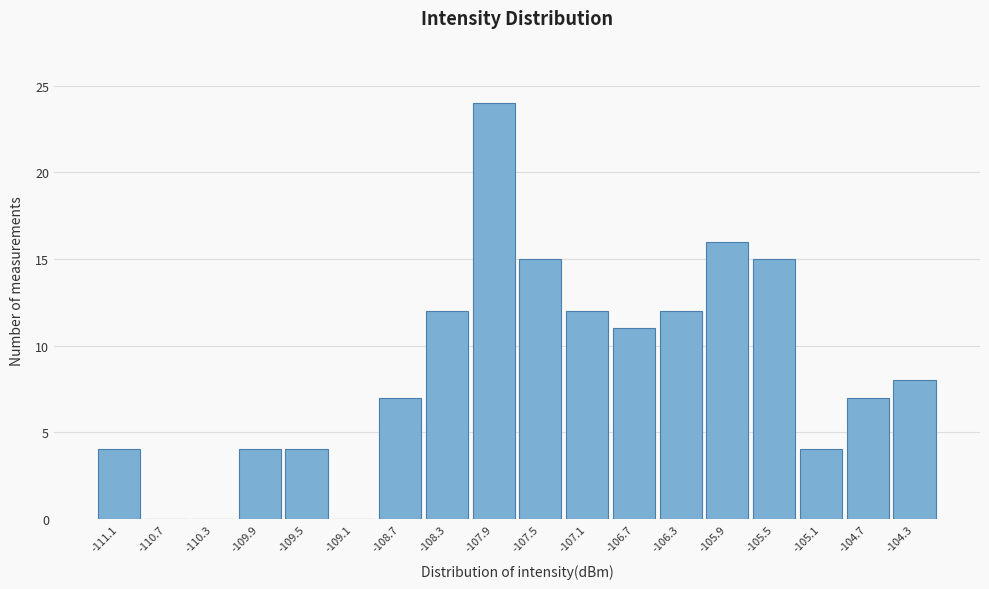

How tall is the bar that spans -107.30 to -106.90 on the x-axis? Neither the bar edges nor the heights are printed on the chart, so give them approximately, as read against the axes.

12